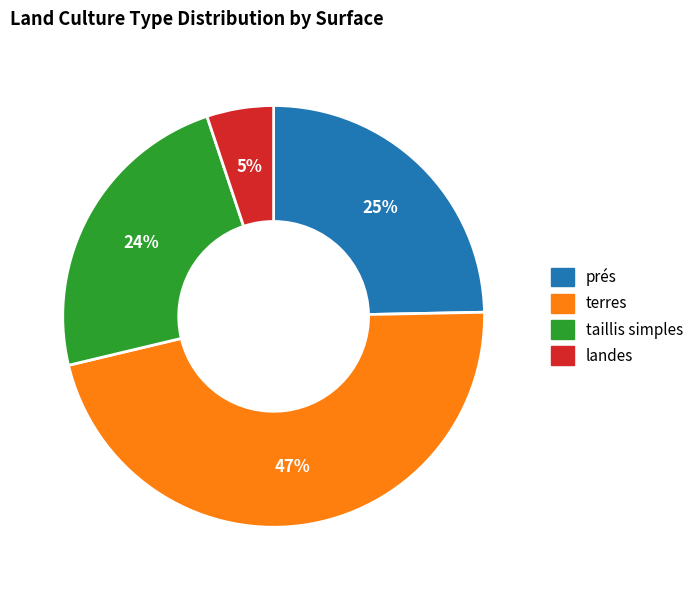

Is there any slice that represents more than half of the pie?

No